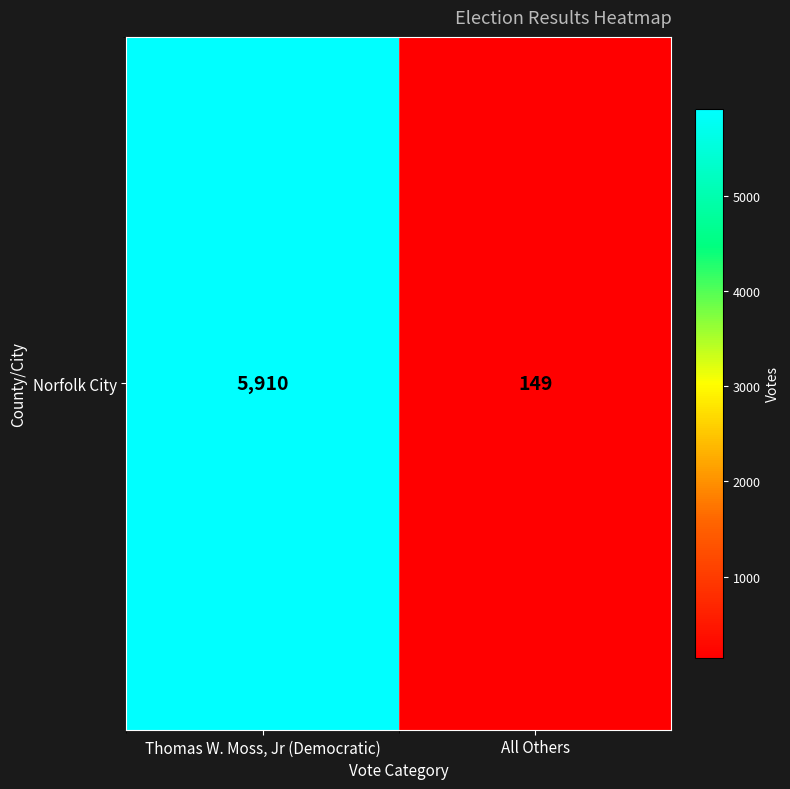

The chart shows a value of 5910 at Thomas W. Moss, Jr (Democratic). True or false?

True